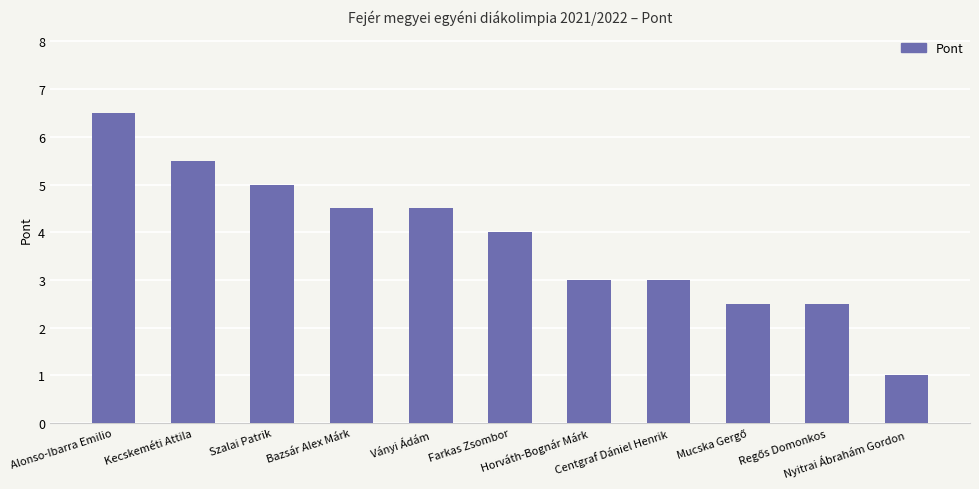

What is the difference between the maximum and second lowest values?

4.0